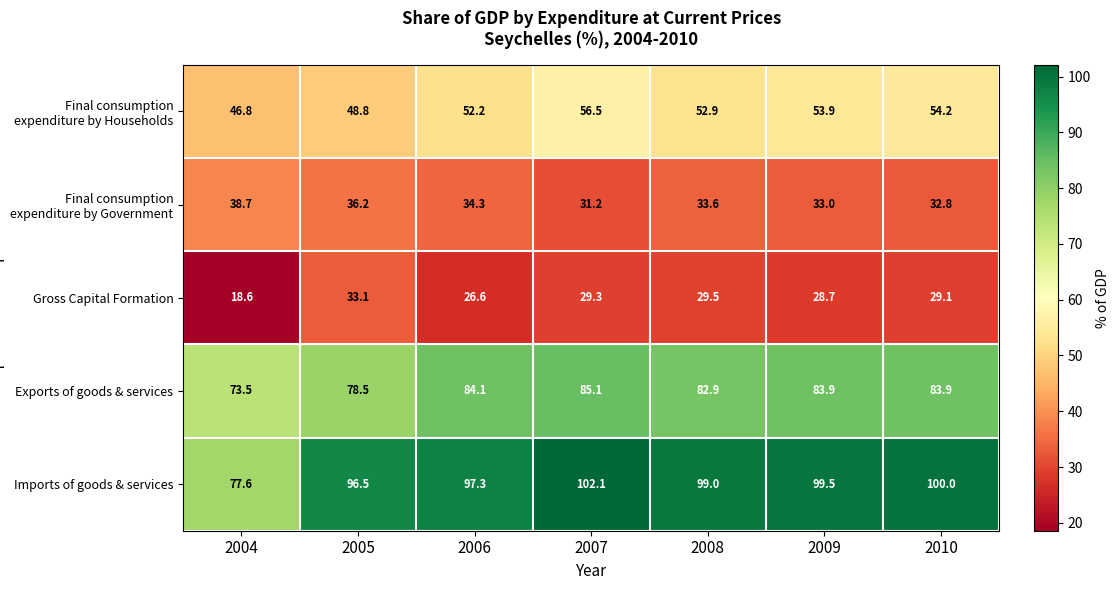

What is the total value across all series at 2005?

293.1